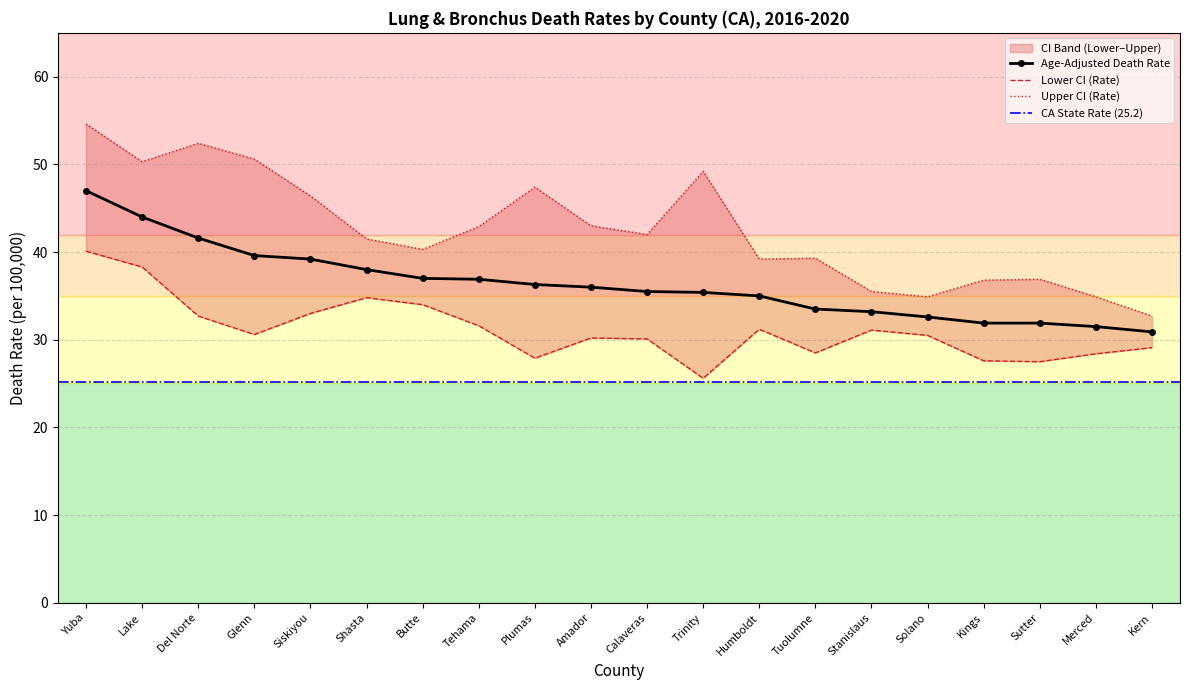

What is the value of the Age-Adjusted Death Rate point at the 17th from the left?

31.9